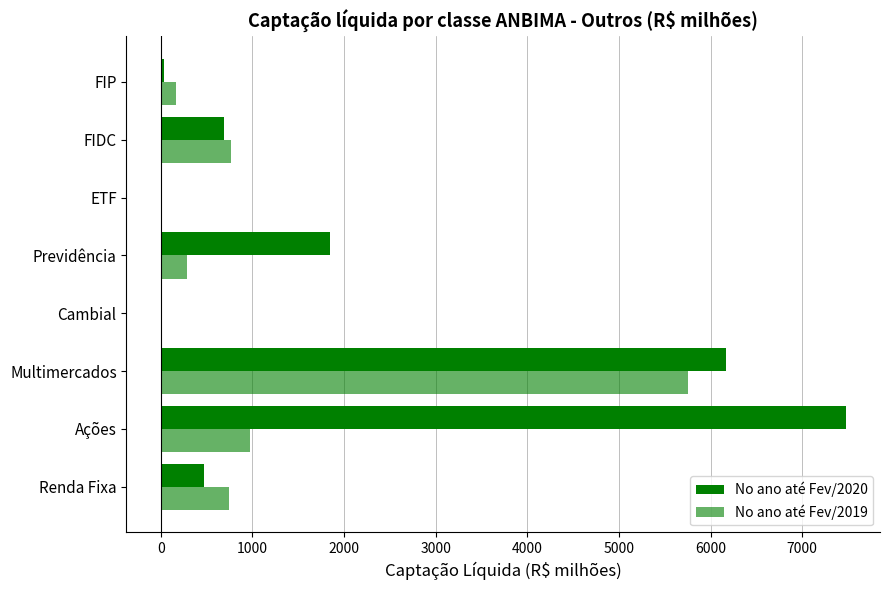

How many data points in No ano até Fev/2019 are above 748?

4